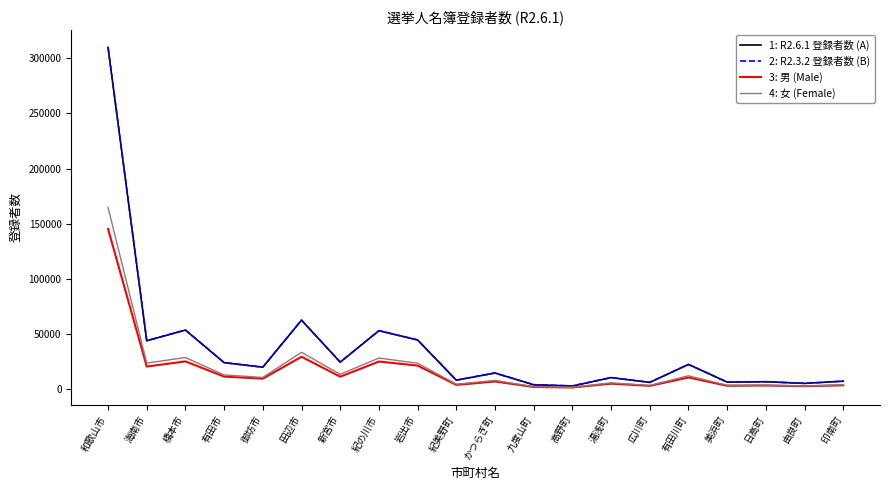

At which category is the sum across all series the highest?

和歌山市